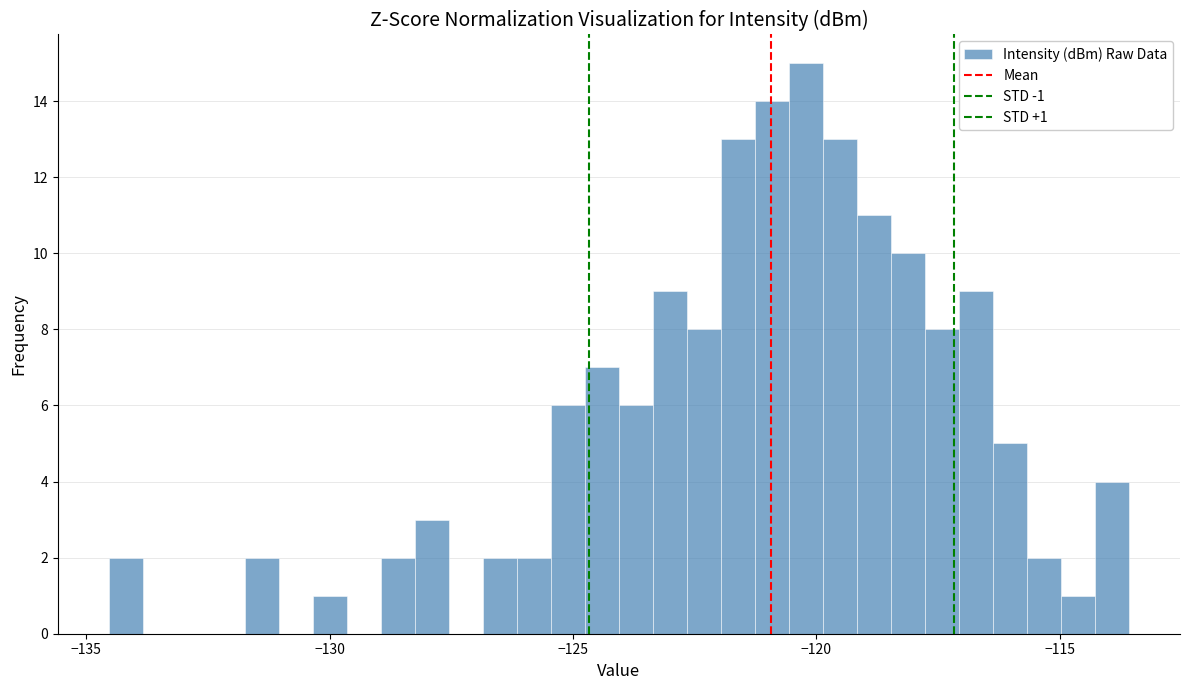

Around what value on the x-axis is the tallest bar? Give the approximate position of its centre, as read against the axis.

-120.0